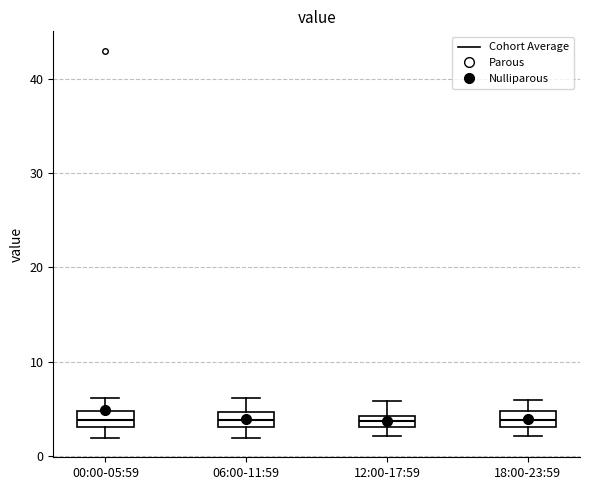

Where is the upper edge of the box for 12:00-17:59 on the y-axis? The values are not printed on the chart, so give them approximately, as read against the axis.

4